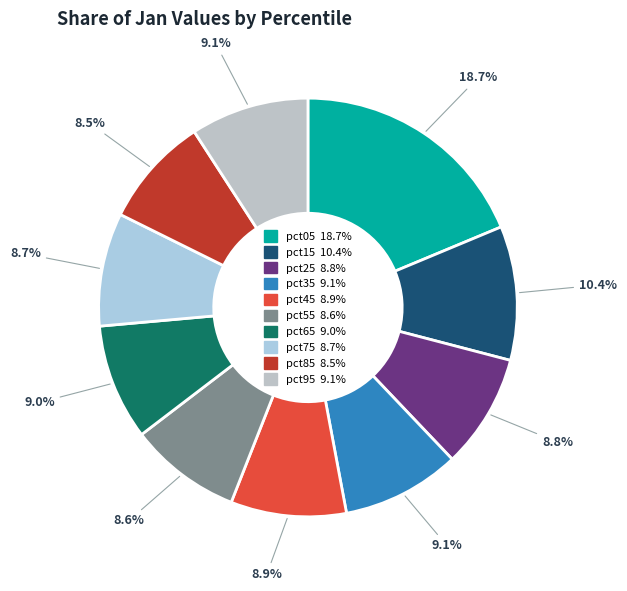

The pct45 slice represents 9% of the pie. True or false?

True